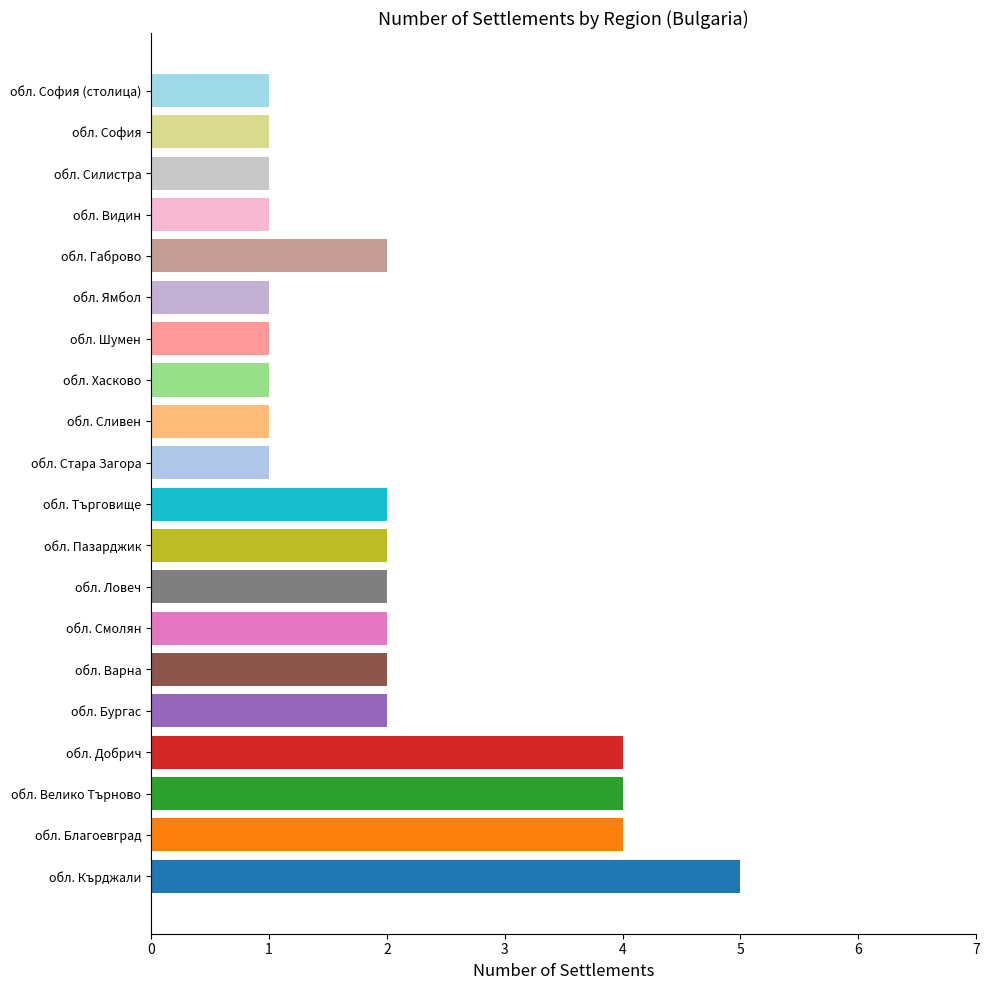

Reading right to left, extract all data points from this chart.

1	1	1	1	2	1	1	1	1	1	2	2	2	2	2	2	4	4	4	5